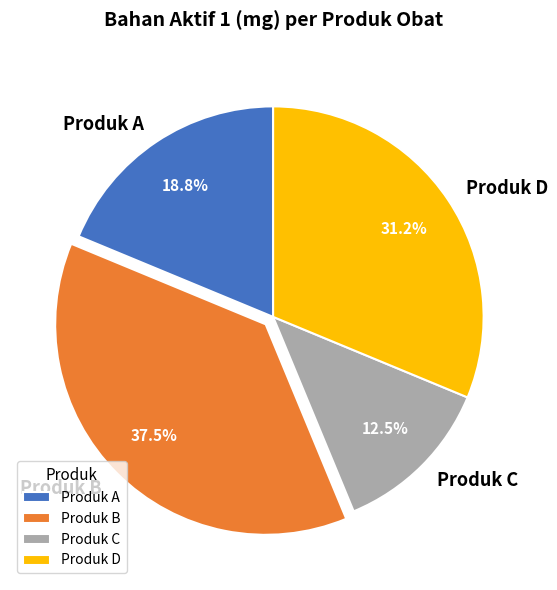

Combined, do Produk A and Produk C account for over 50%?

No